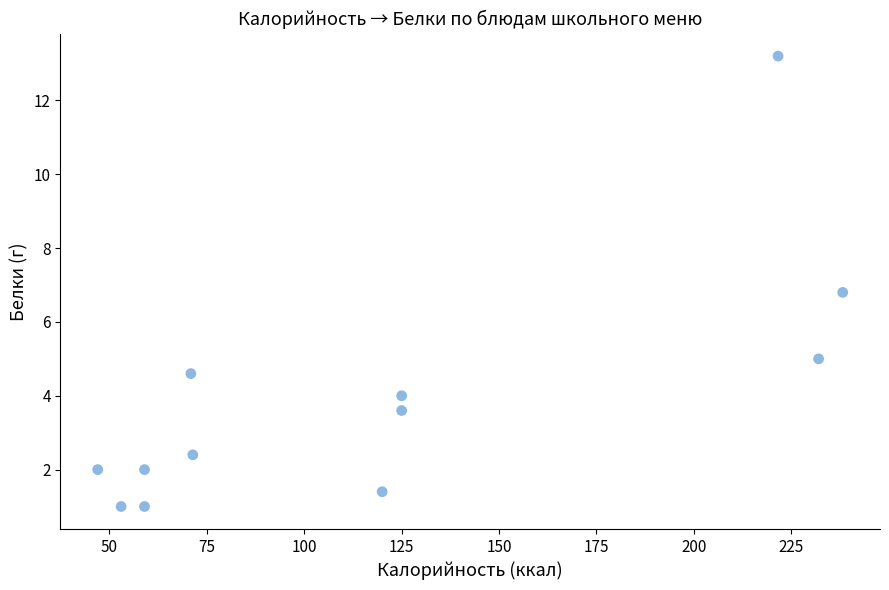

What Y value in the scatter plot is closest to 7?

6.8